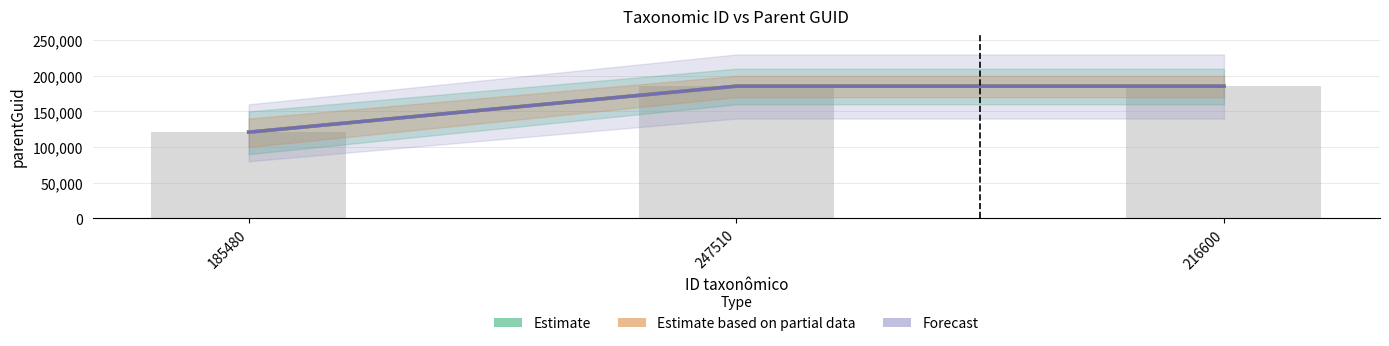

What is the value of the Forecast bar at the 1st from the left?

120870